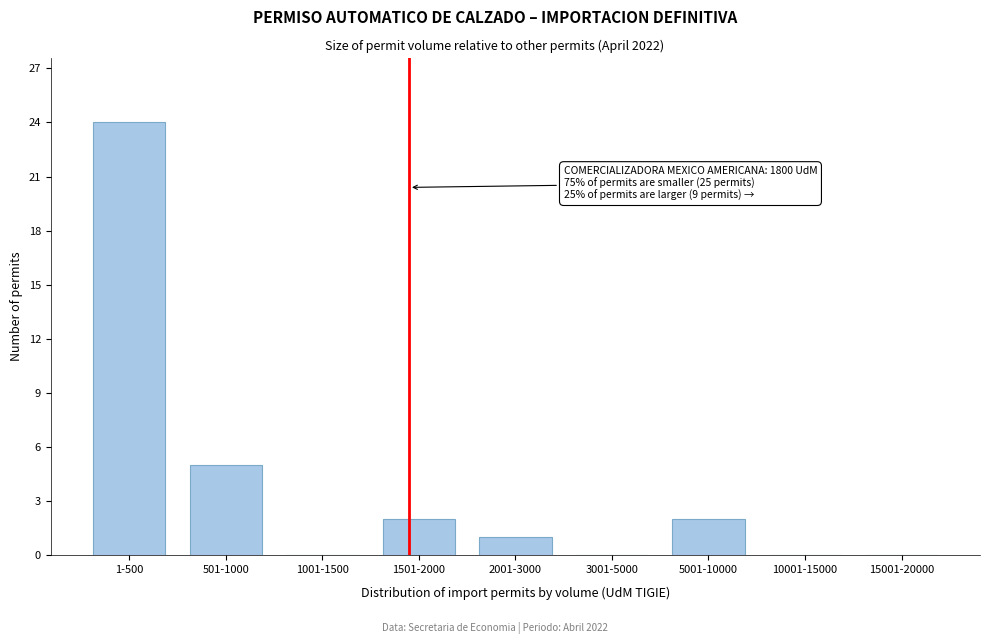

Reading left to right, what are all the values shown in this chart?

1-500=24	501-1000=5	1001-1500=0	1501-2000=2	2001-3000=1	3001-5000=0	5001-10000=2	10001-15000=0	15001-20000=0